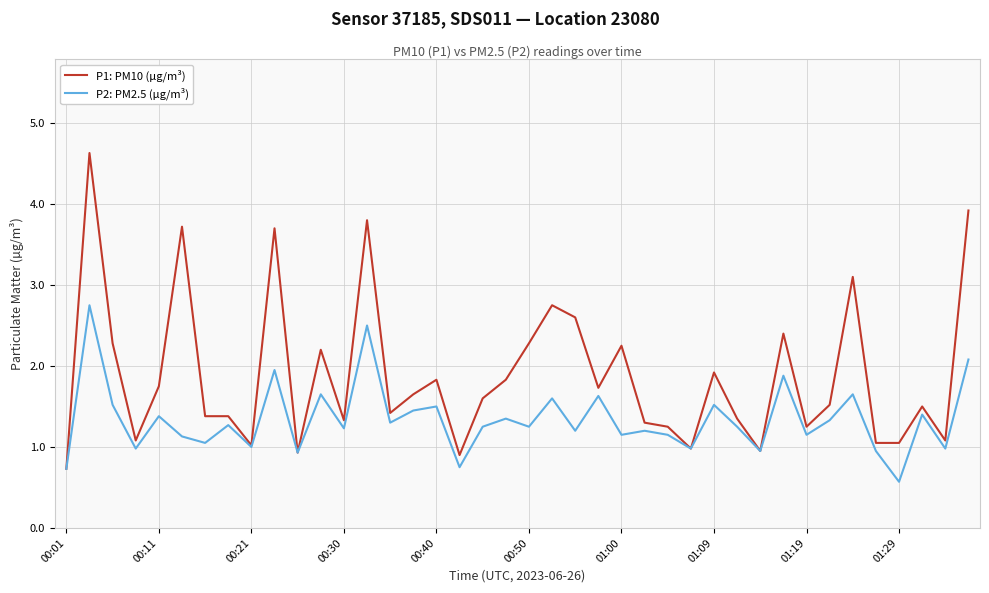

What is the maximum value shown in the chart?

4.6